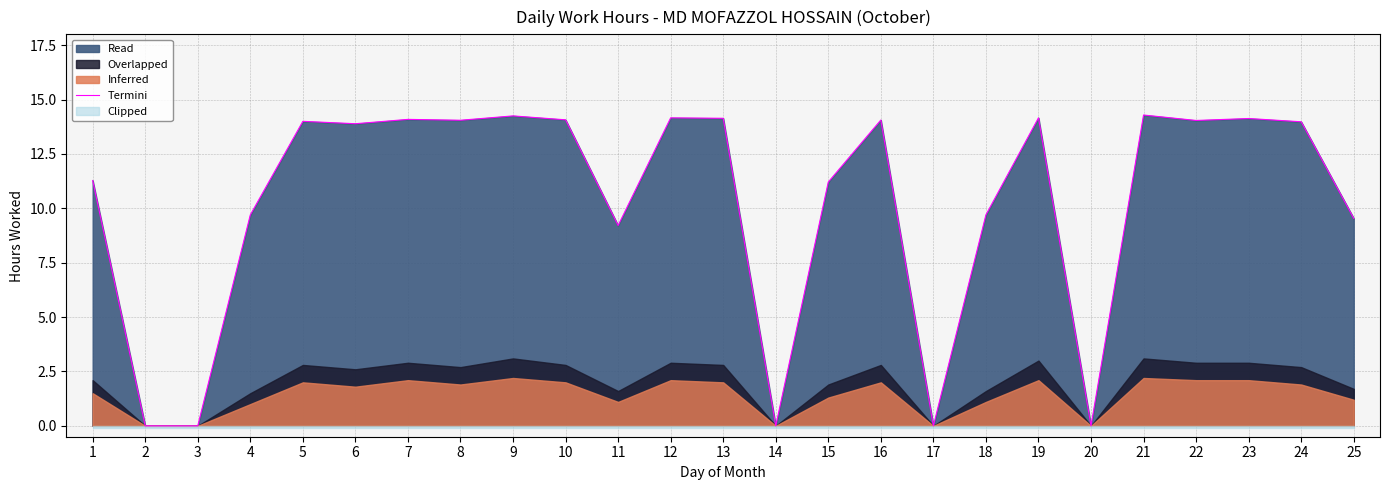

The value at 13 is 25.1. True or false?

False